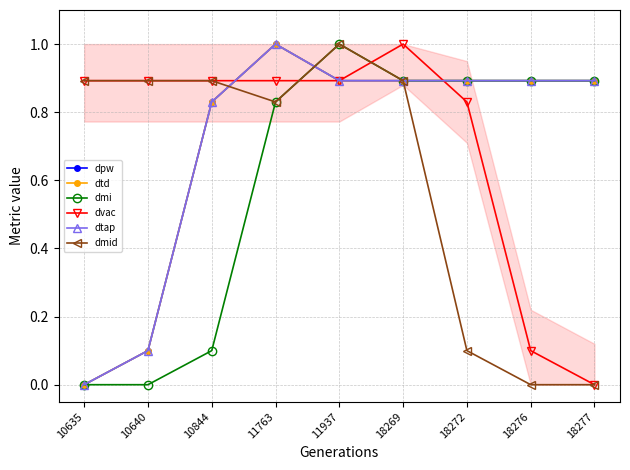

Reading left to right, extract all data points from this chart.

dpw: 10635=0.0	10640=0.1	10844=0.8	11763=1.0	11937=0.9	18269=0.9	18272=0.9	18276=0.9	18277=0.9
dtd: 10635=0.0	10640=0.1	10844=0.8	11763=1.0	11937=0.9	18269=0.9	18272=0.9	18276=0.9	18277=0.9
dmi: 10635=0.0	10640=0.0	10844=0.1	11763=0.8	11937=1.0	18269=0.9	18272=0.9	18276=0.9	18277=0.9
dvac: 10635=0.9	10640=0.9	10844=0.9	11763=0.9	11937=0.9	18269=1.0	18272=0.8	18276=0.1	18277=0.0
dtap: 10635=0.0	10640=0.1	10844=0.8	11763=1.0	11937=0.9	18269=0.9	18272=0.9	18276=0.9	18277=0.9
dmid: 10635=0.9	10640=0.9	10844=0.9	11763=0.8	11937=1.0	18269=0.9	18272=0.1	18276=0.0	18277=0.0